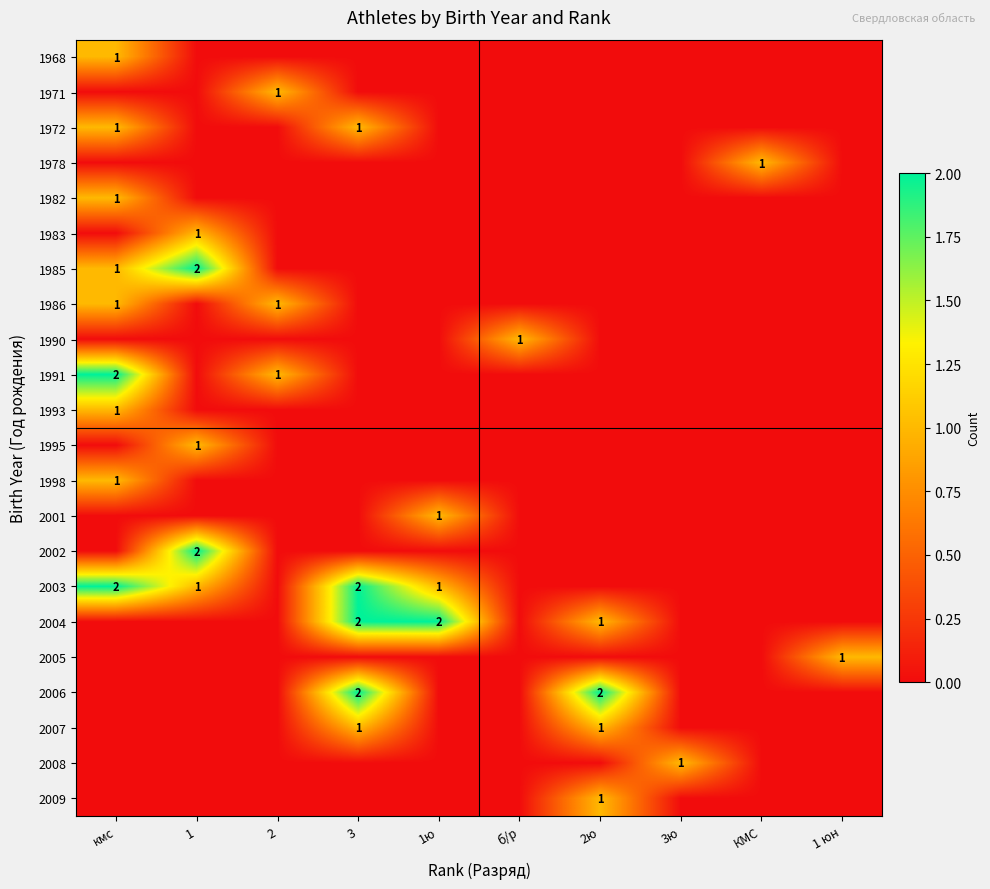

How many data points in 1998 are above 0?

1